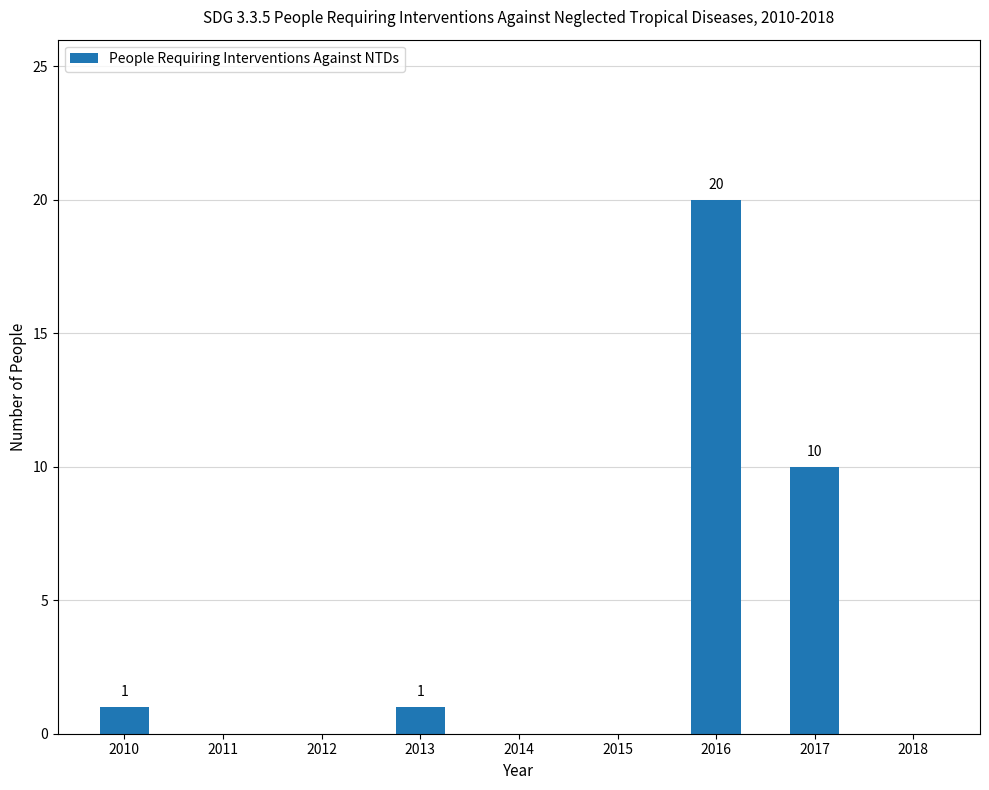

The value at 2012 is -11. True or false?

False